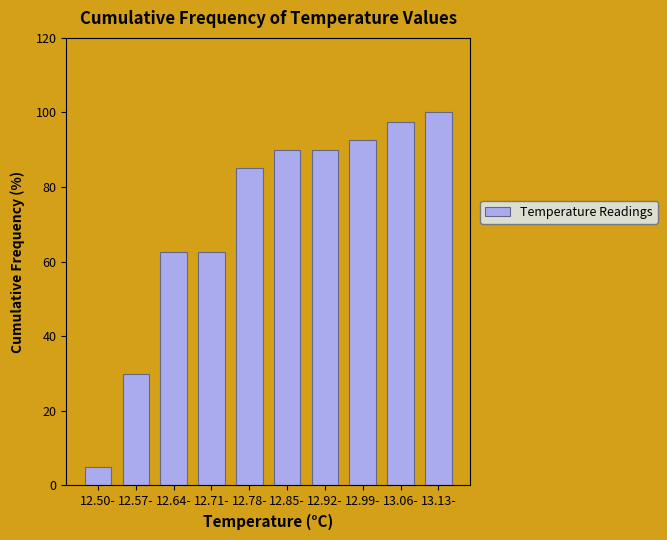

Reading right to left, transcribe all the data shown in this chart.

13.13-=100.0	13.06-=97.5	12.99-=92.5	12.92-=90.0	12.85-=90.0	12.78-=85.0	12.71-=62.5	12.64-=62.5	12.57-=30.0	12.50-=5.0